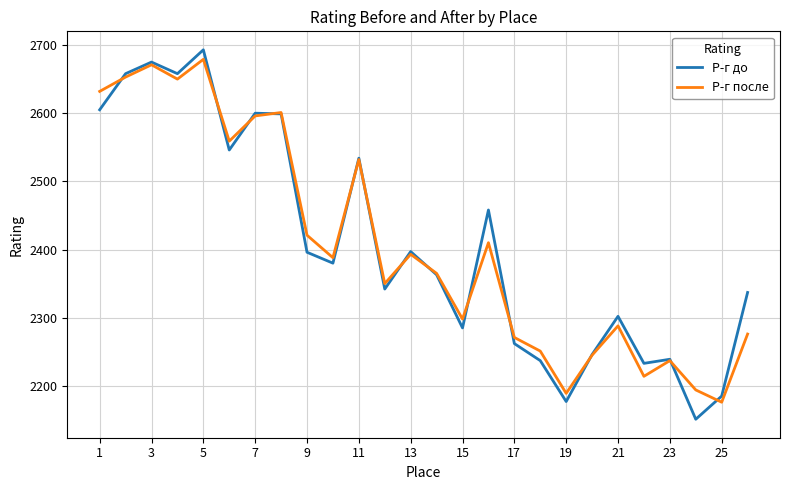

True or false: Р-г до and Р-г после cross at least once.

True